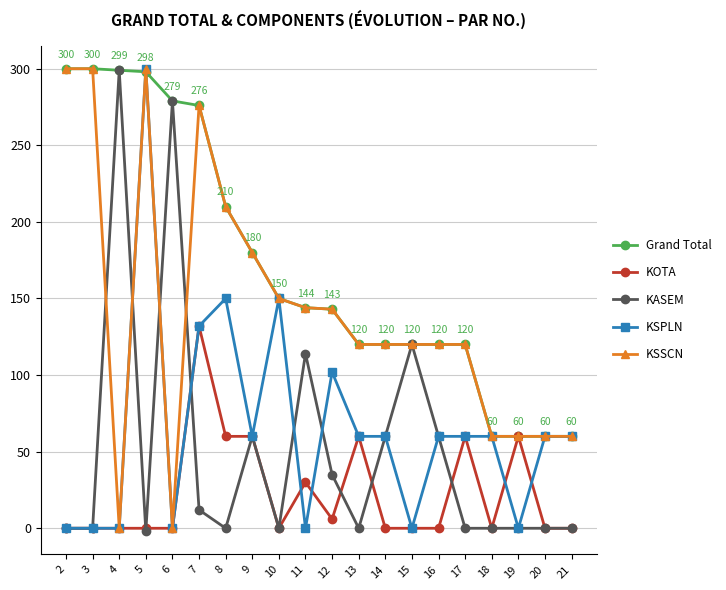

Is this an area chart (filled region under the line)?

No